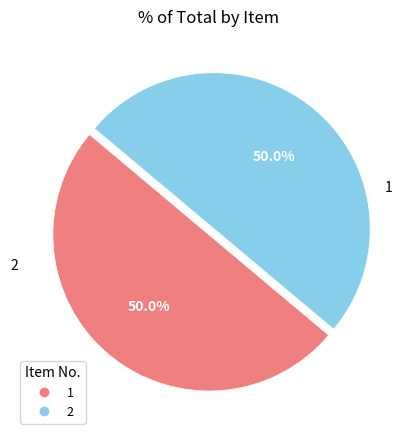

To the nearest percent, what is the combined percentage of 1 and 2?

100%